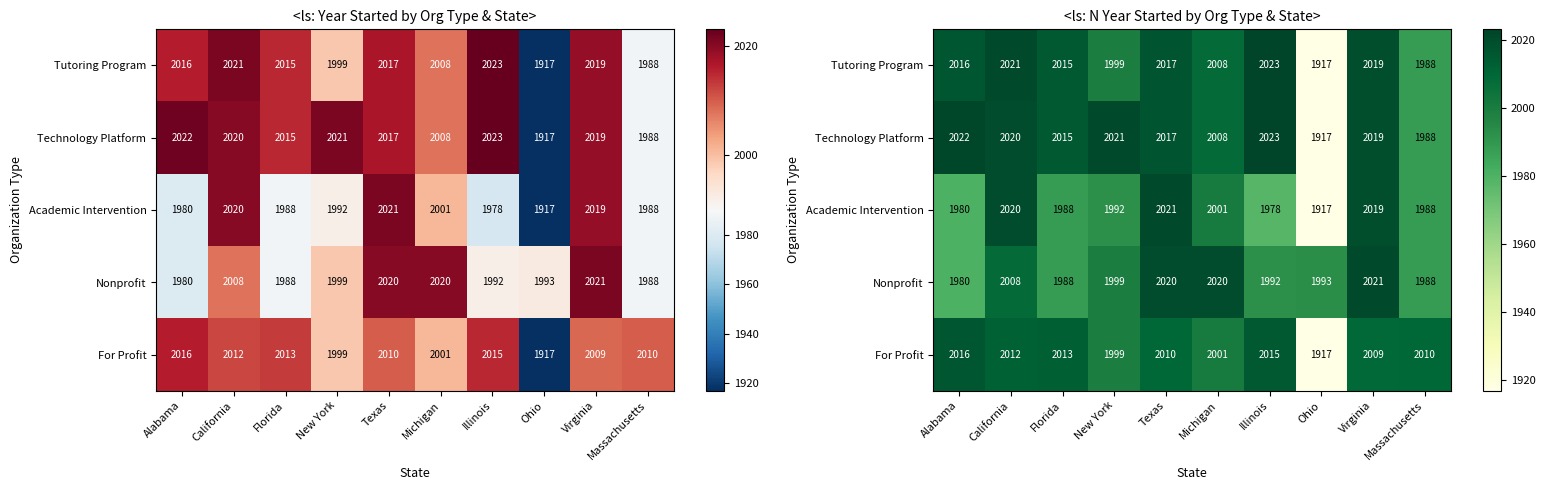

At which label does Technology Platform first exceed 2019?

Alabama